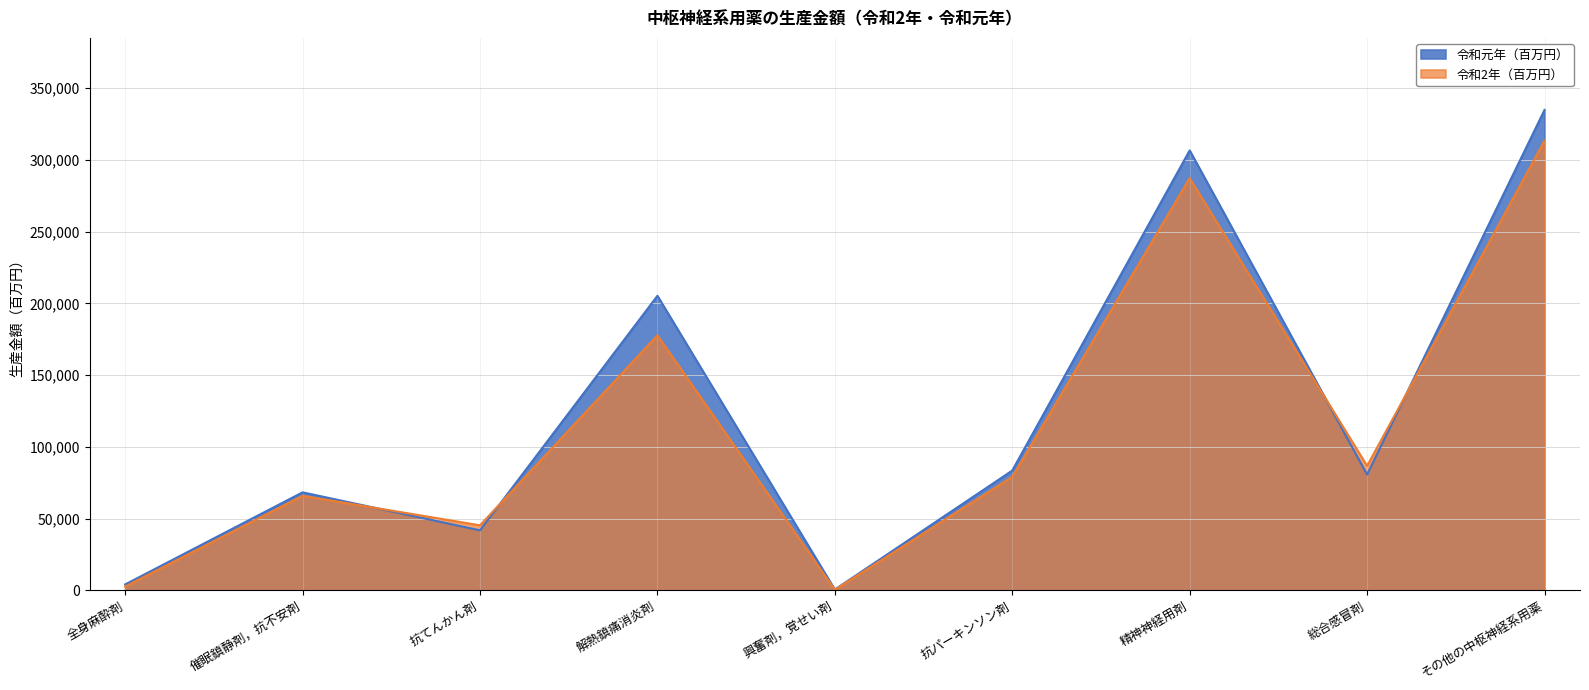

List the series in order of their overall mean, highest first.

令和元年（百万円）, 令和2年（百万円）